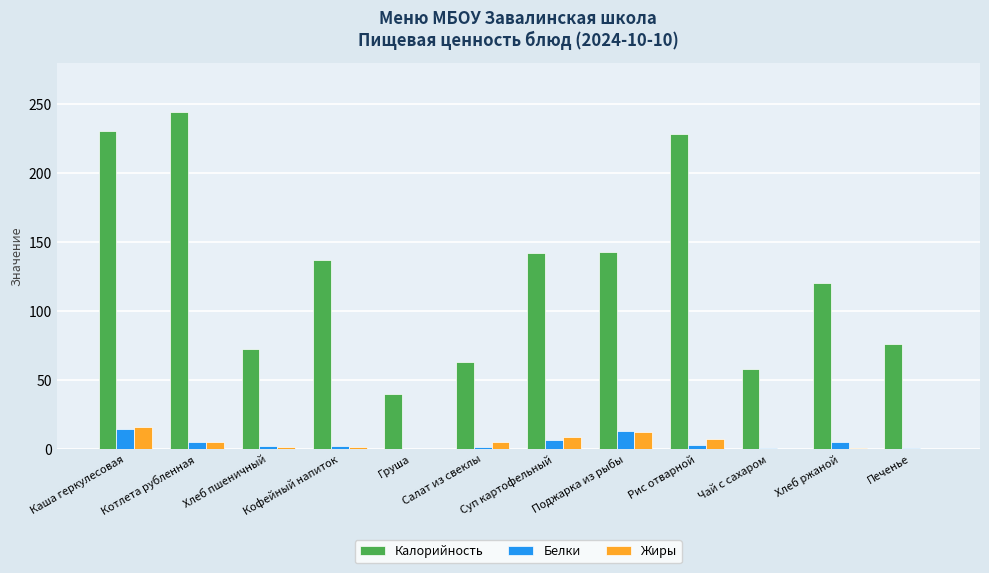

What is the greatest value displayed?

244.0